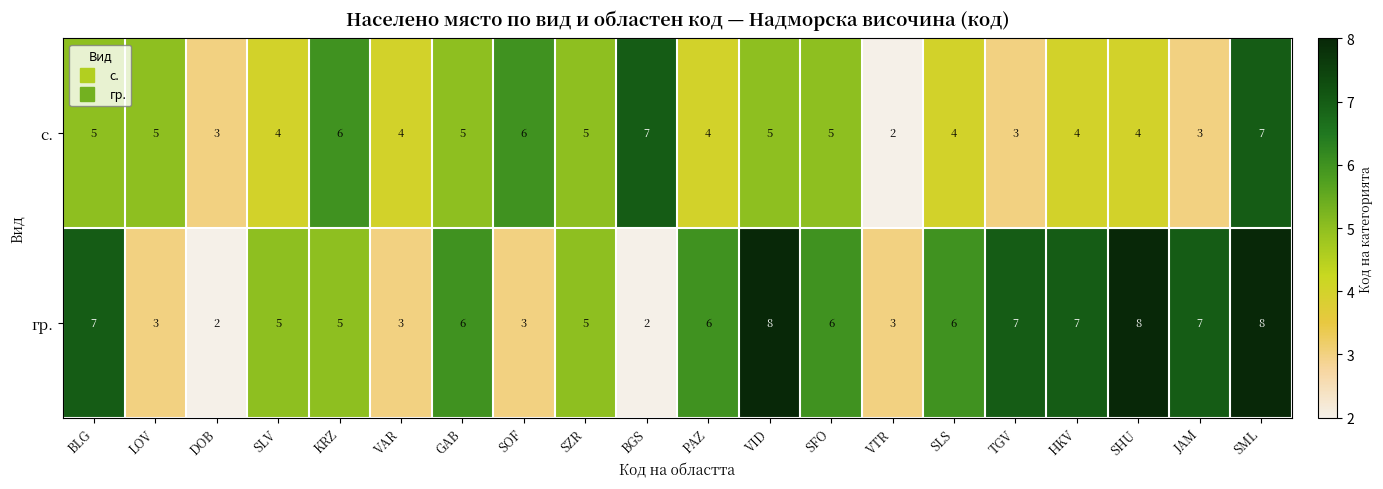

At which category is the sum across all series the highest?

SML